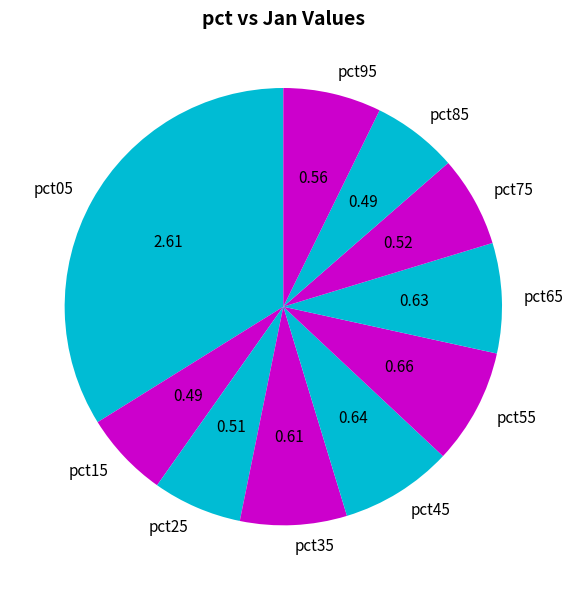

What is the largest slice in the pie chart?

pct05